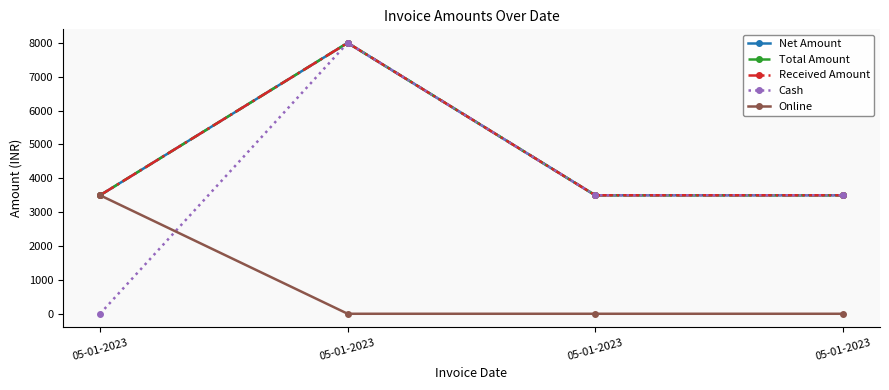

What is the average value of the Received Amount series?

4624